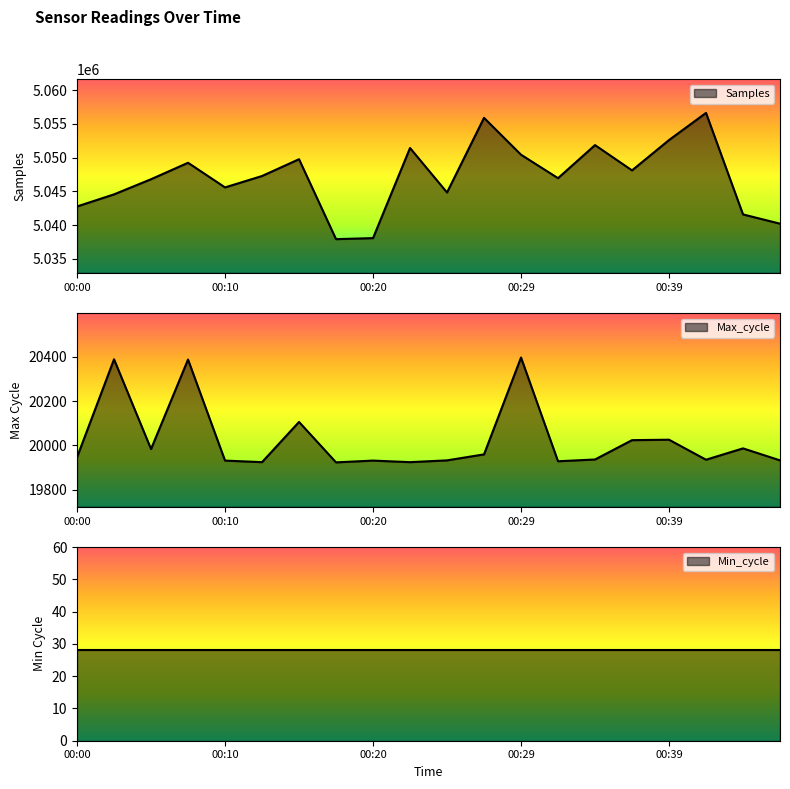

How many interior local peaks does the Max_cycle series have?

7